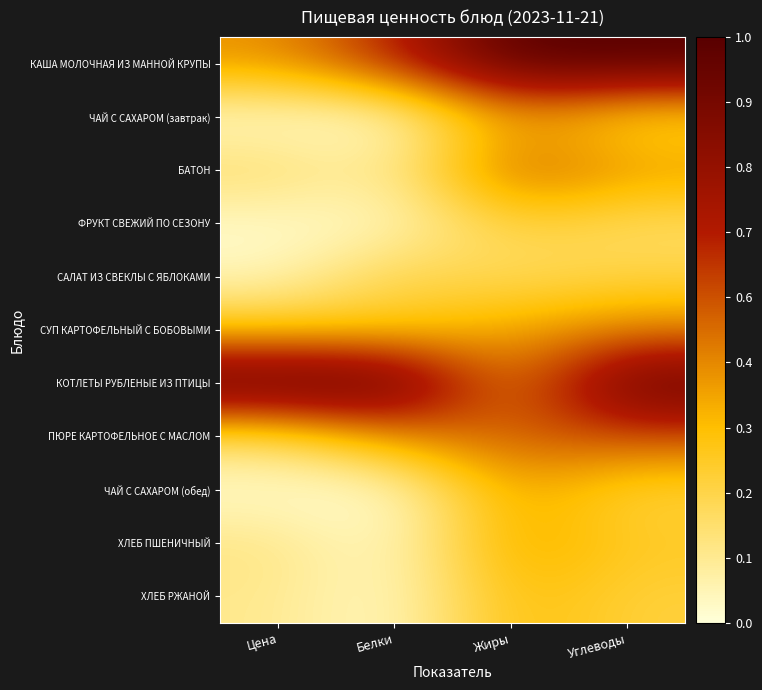

How many data points does each series have?

4